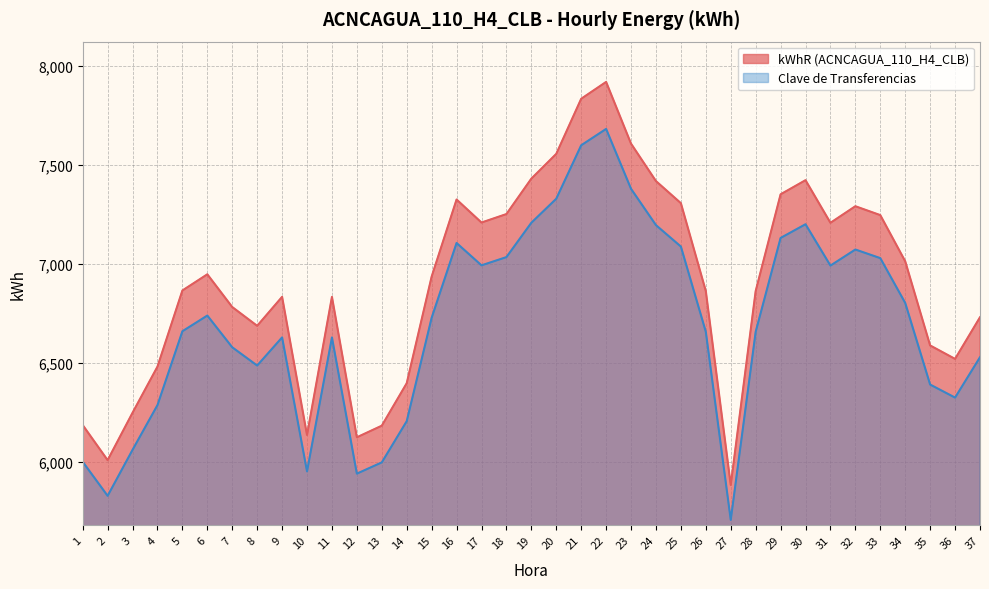

True or false: Clave de Transferencias and kWhR (ACNCAGUA_110_H4_CLB) cross at least once.

False